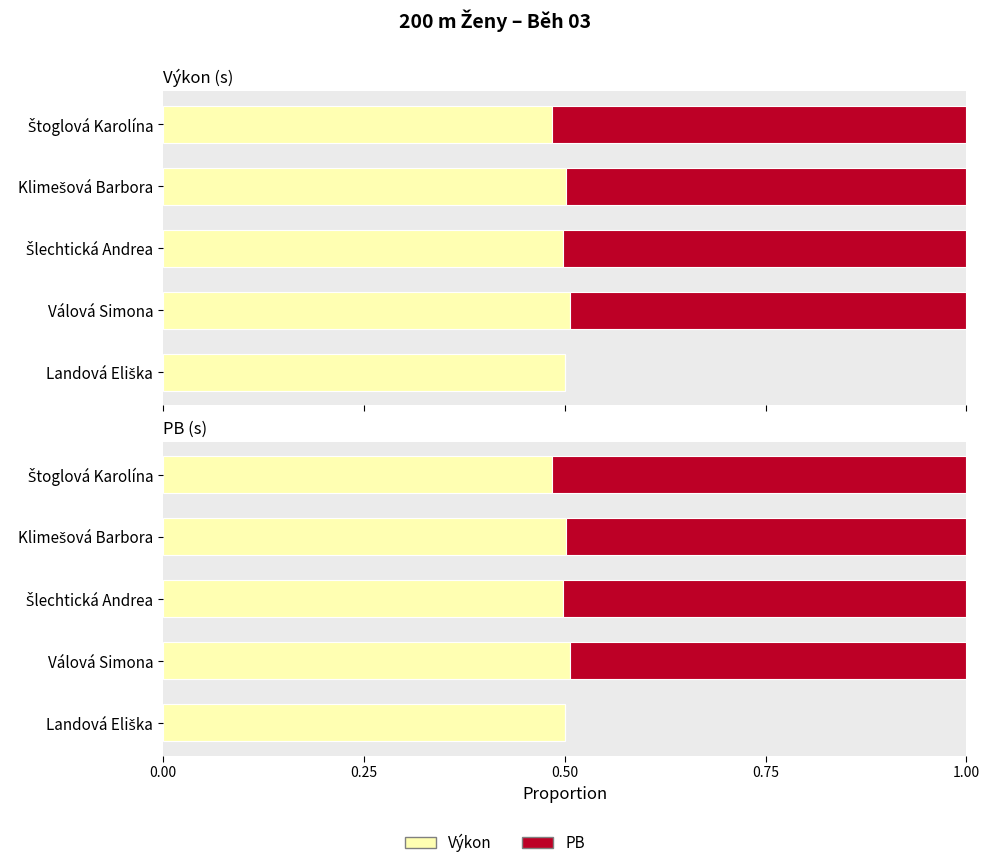

Is it true that Výkon equals 0.8 at Válová Simona?

False